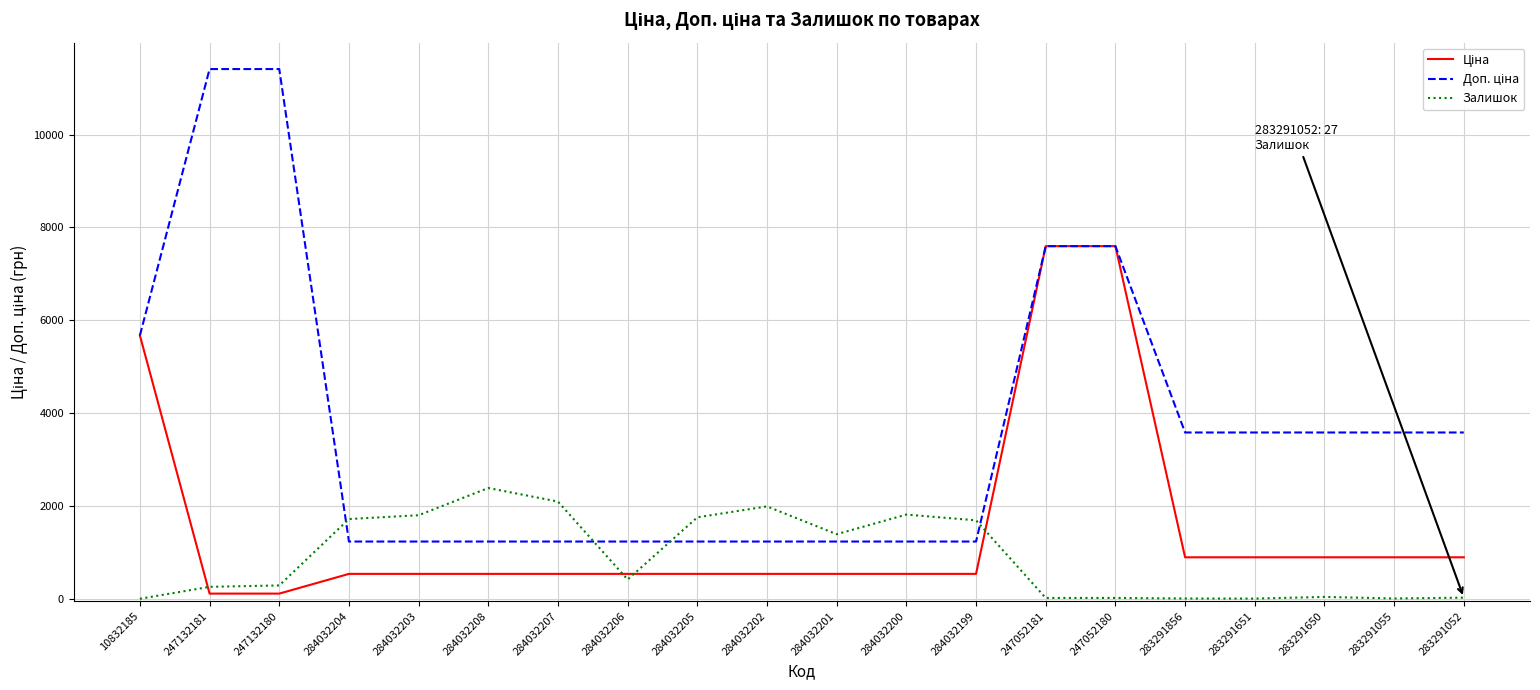

What is the highest value of the Залишок series?

2388.0